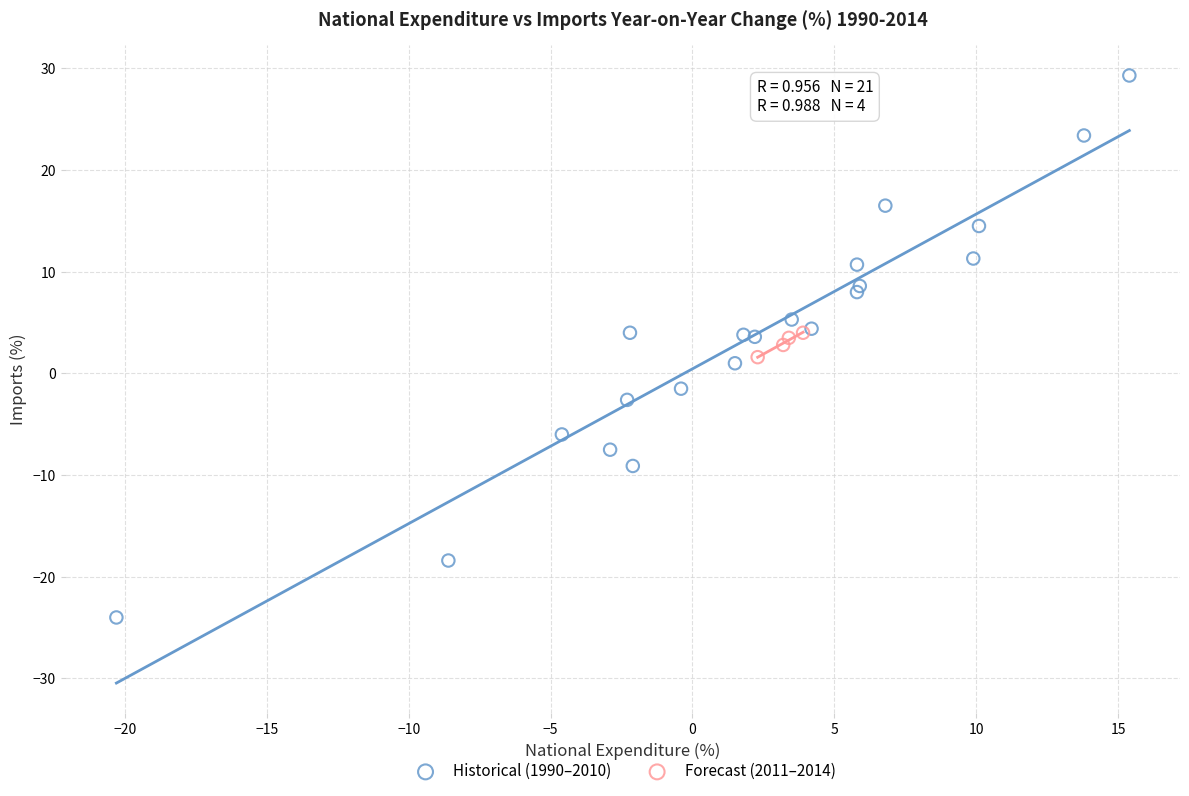

Which series reaches the maximum Y coordinate?

Historical (1990–2010)